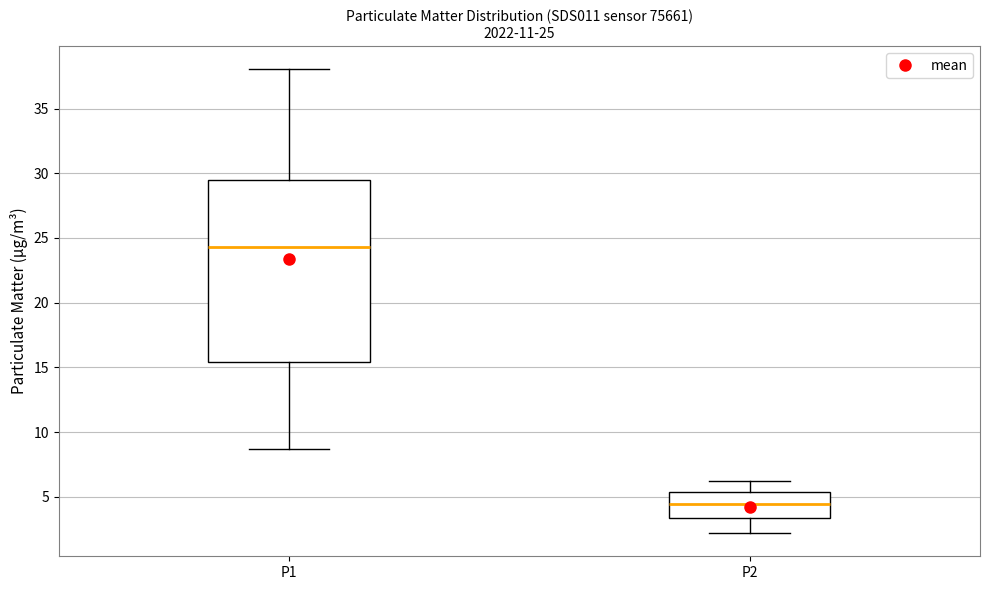

Which box's median line is the highest?

P1